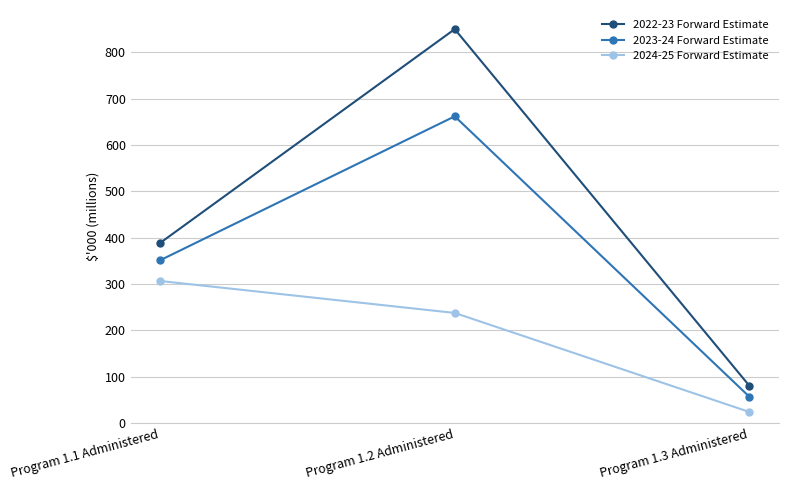

Reading left to right, what are all the values shown in this chart?

2022-23 Forward Estimate: Program 1.1 Administered=388.7	Program 1.2 Administered=849.5	Program 1.3 Administered=81.0
2023-24 Forward Estimate: Program 1.1 Administered=351.4	Program 1.2 Administered=661.6	Program 1.3 Administered=57.3
2024-25 Forward Estimate: Program 1.1 Administered=306.6	Program 1.2 Administered=237.8	Program 1.3 Administered=24.4